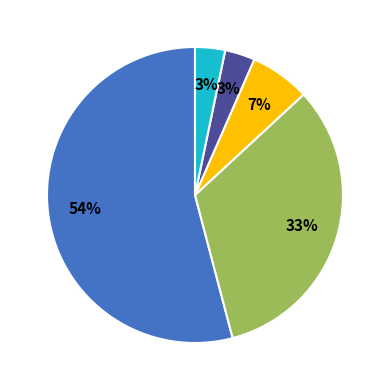

To the nearest percent, what is the average slice percentage?

20%